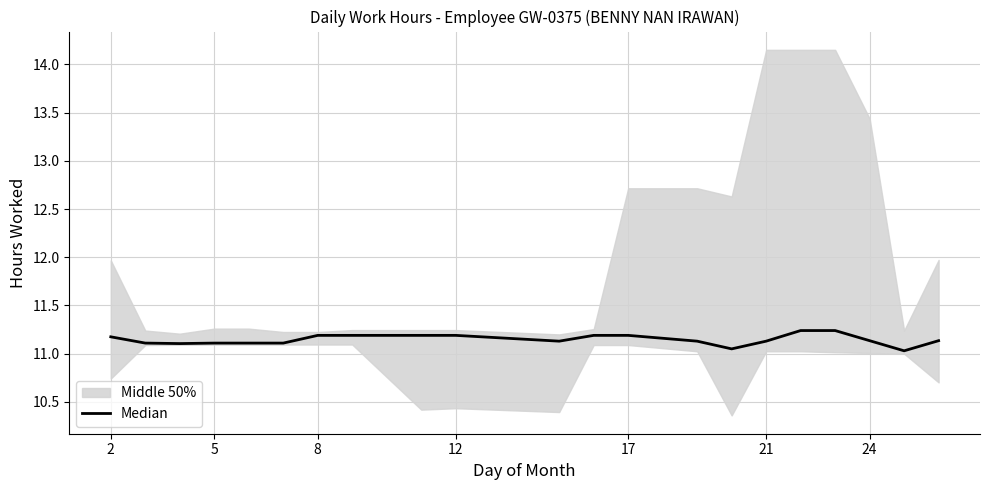

What is the sum of all values?

234.1